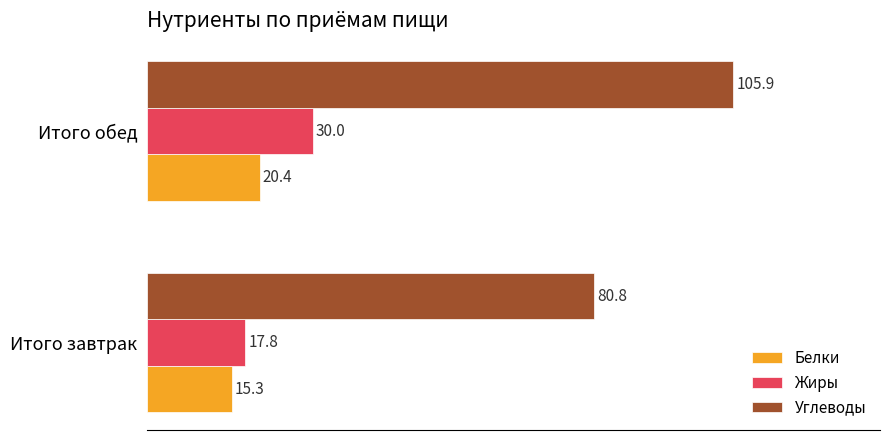

Which series has the largest total across all categories?

Углеводы